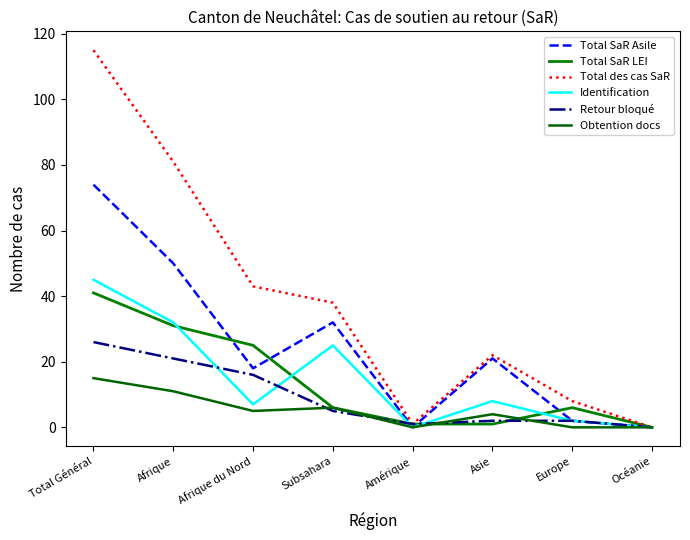

Which category has the lowest value across all series?

Amérique